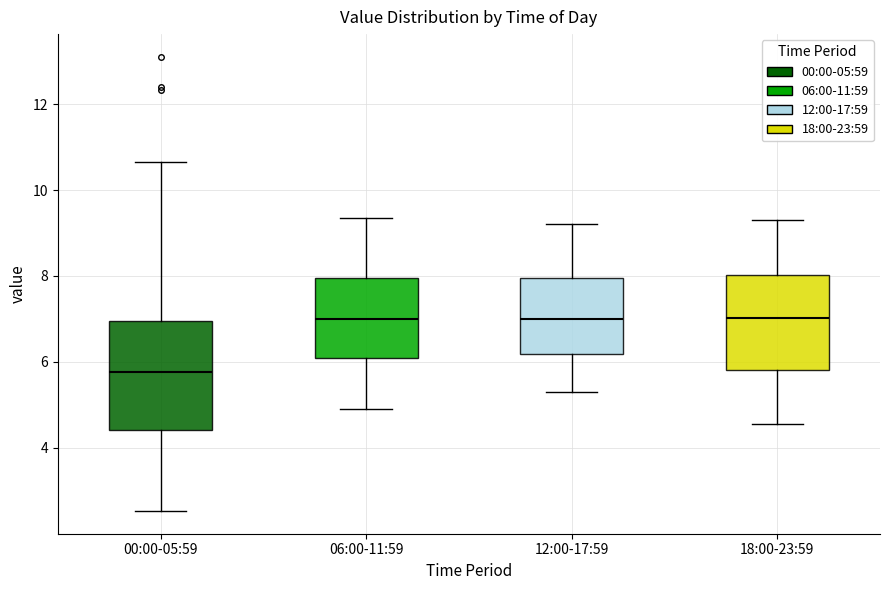

Reading left to right, read every box against the y-axis: the position of its median line, the range the box covers, and the ends of its whiskers. The values are not printed on the chart, so give them approximately, as read against the axis.

00:00-05:59: median 5.8, box 4.4 to 7.0, whiskers 2.6 to 10.6
06:00-11:59: median 7.0, box 6.2 to 8.0, whiskers 5.0 to 9.4
12:00-17:59: median 7.0, box 6.2 to 8.0, whiskers 5.4 to 9.2
18:00-23:59: median 7.0, box 5.8 to 8.0, whiskers 4.6 to 9.4